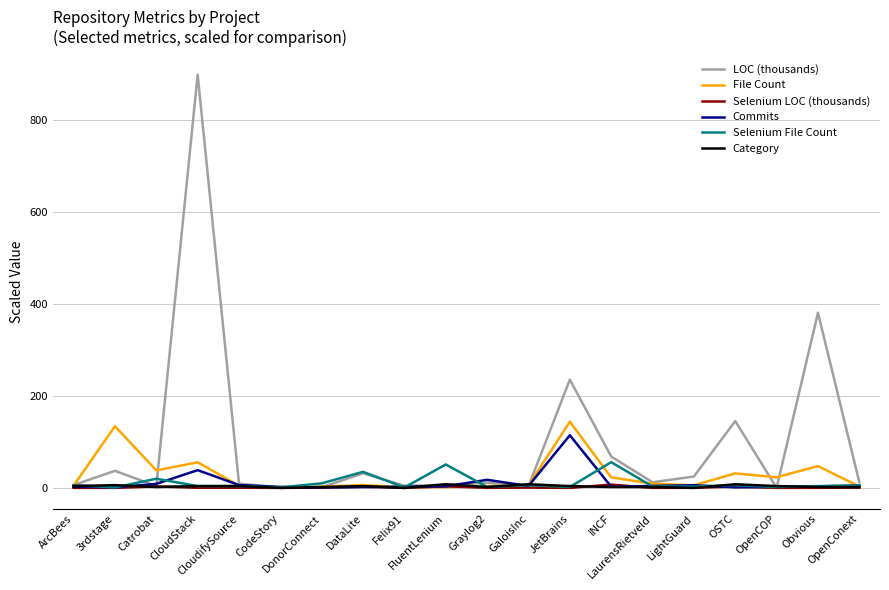

What is the greatest value displayed?

898.7